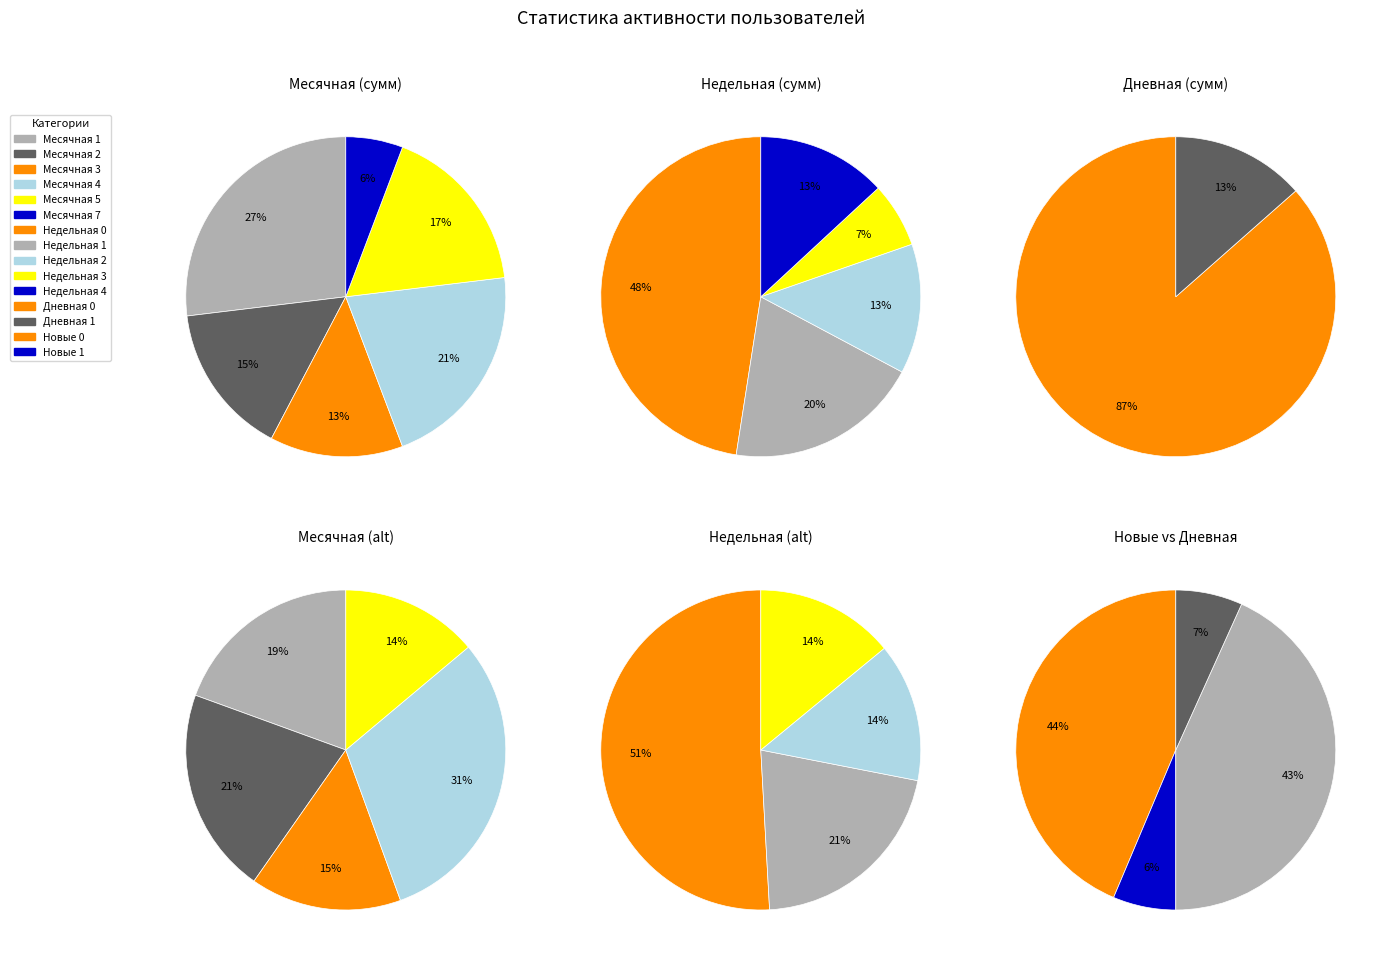

Between Дневная=1 and Месячная=3, which is larger?

Дневная=1